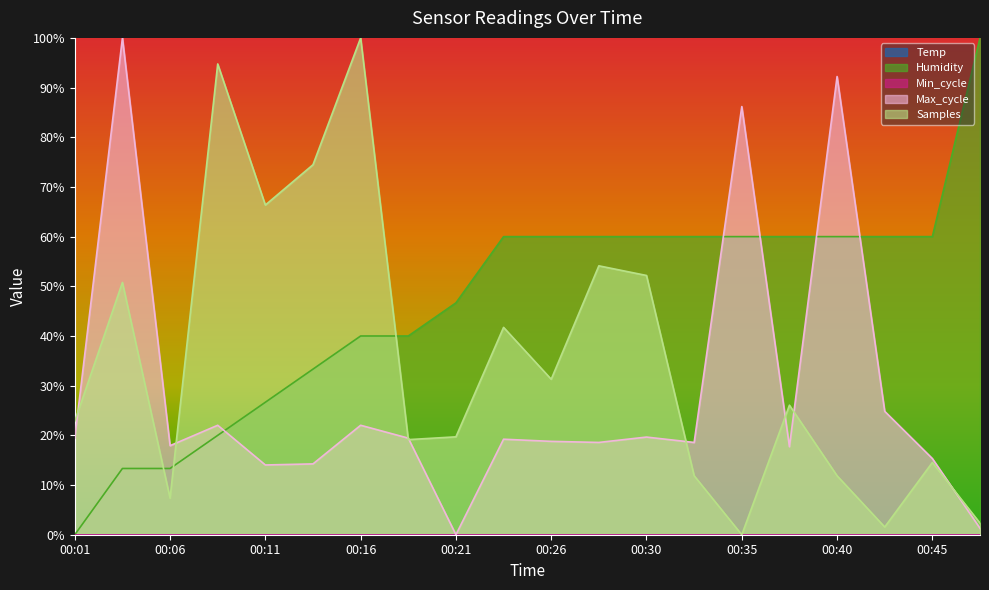

Between 00:01 and 00:06, which series saw the biggest shift?

Samples